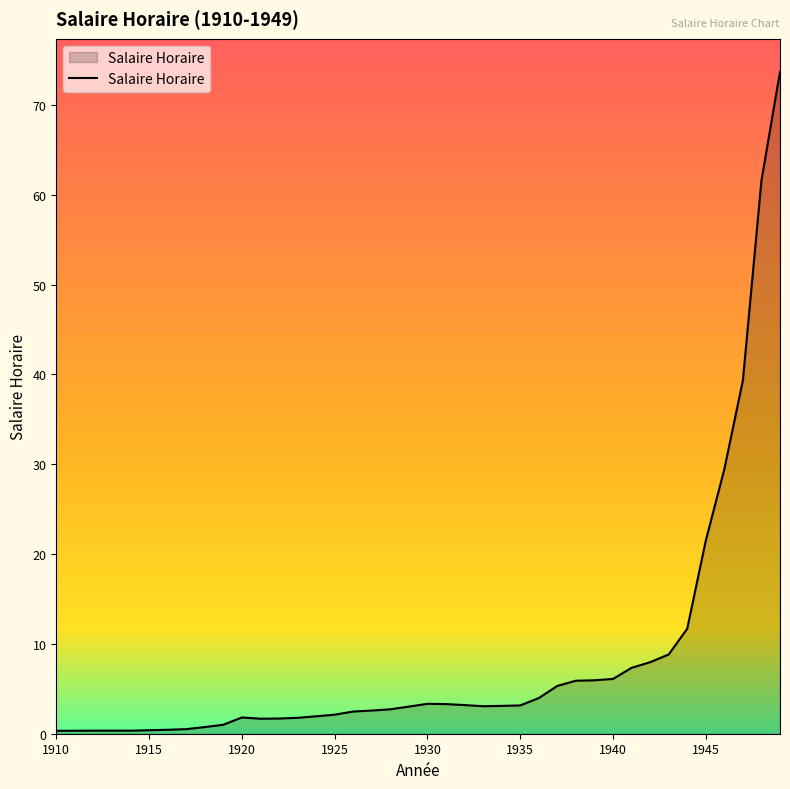

What is the greatest value displayed?

73.7